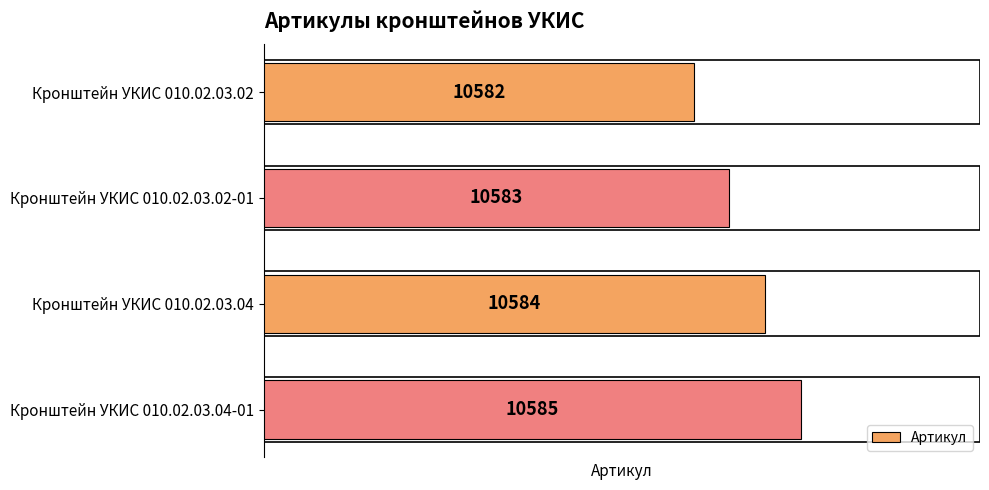

Count the number of categories in the chart.

4